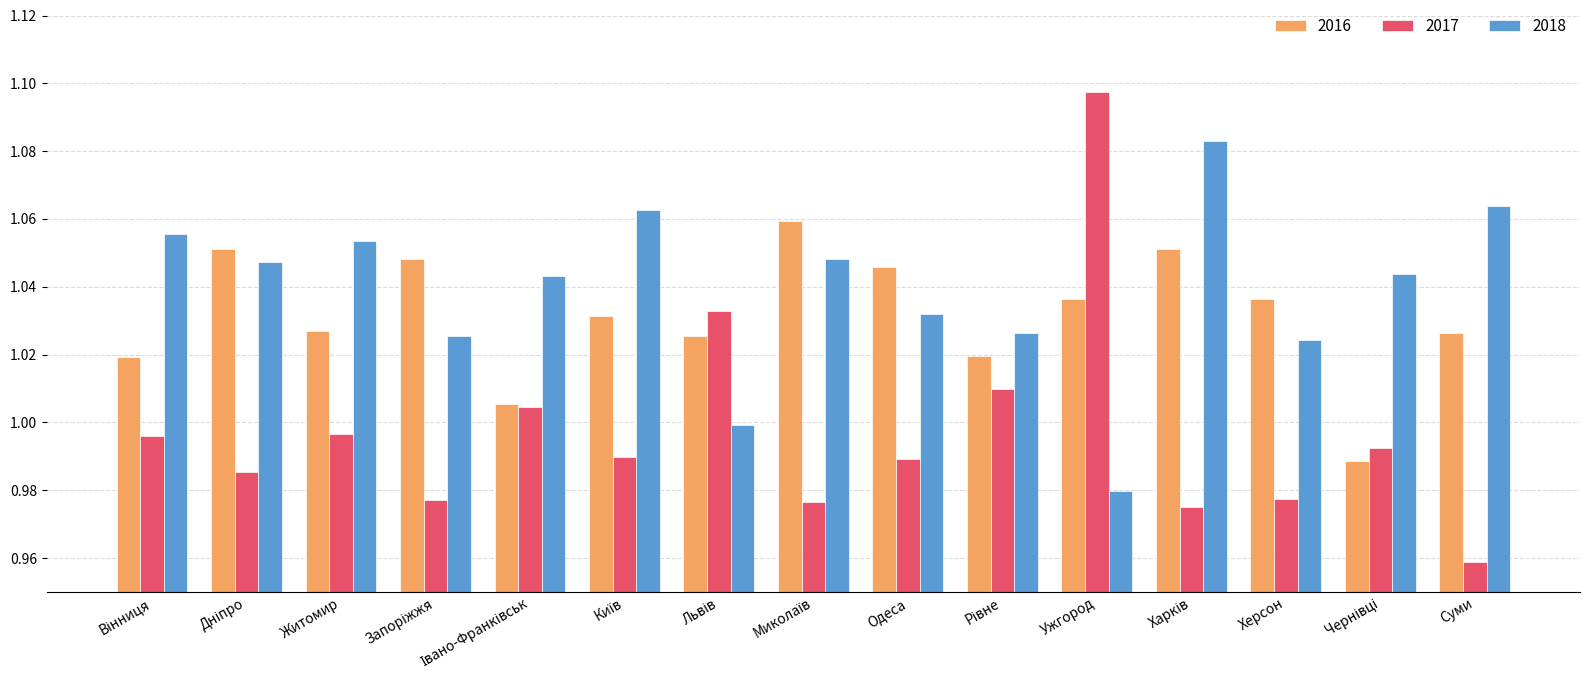

Which category has the lowest value across all series?

Суми